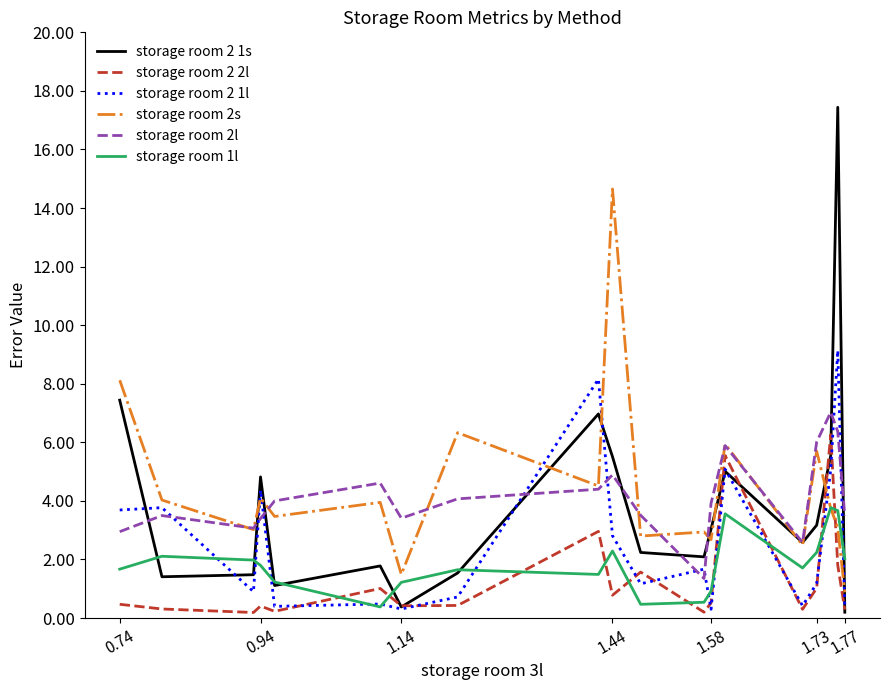

True or false: storage room 2l and storage room 2 1l intersect in this chart.

True